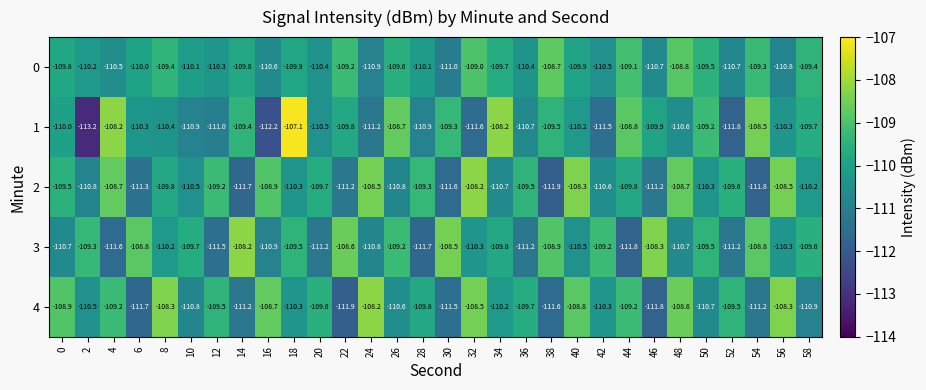

Is it true that 0 equals -56.3 at 56?

False